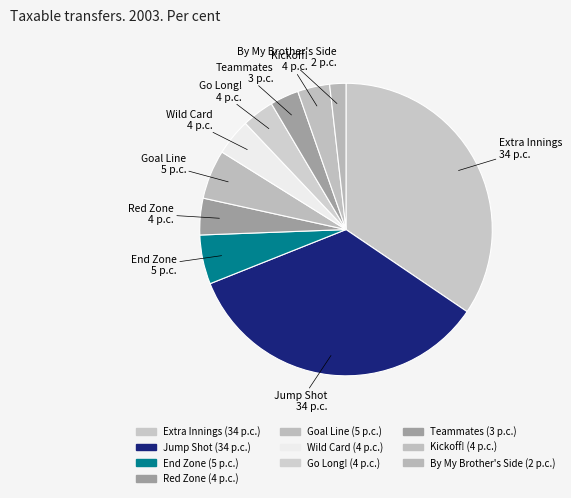

The Wild Card slice represents 4% of the pie. True or false?

True